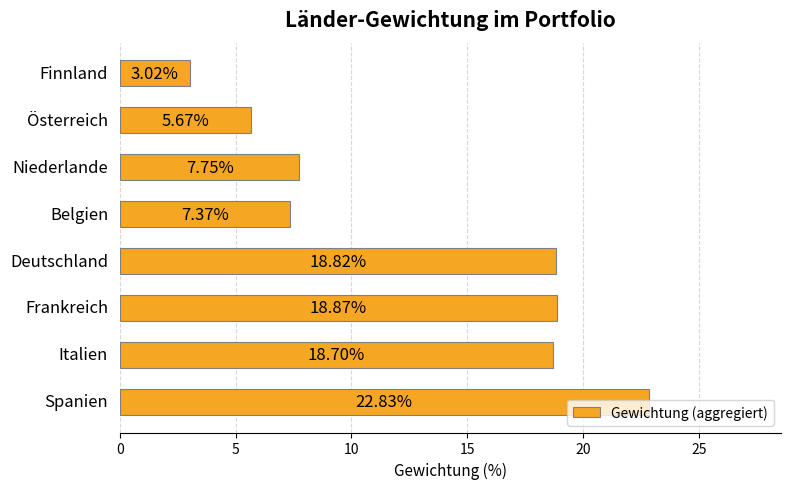

Count the number of categories in the chart.

8